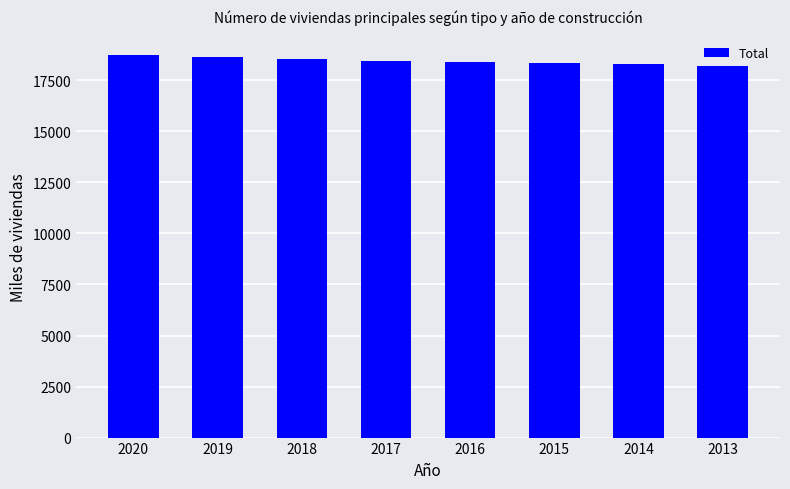

How many data points are less than 18472?

4